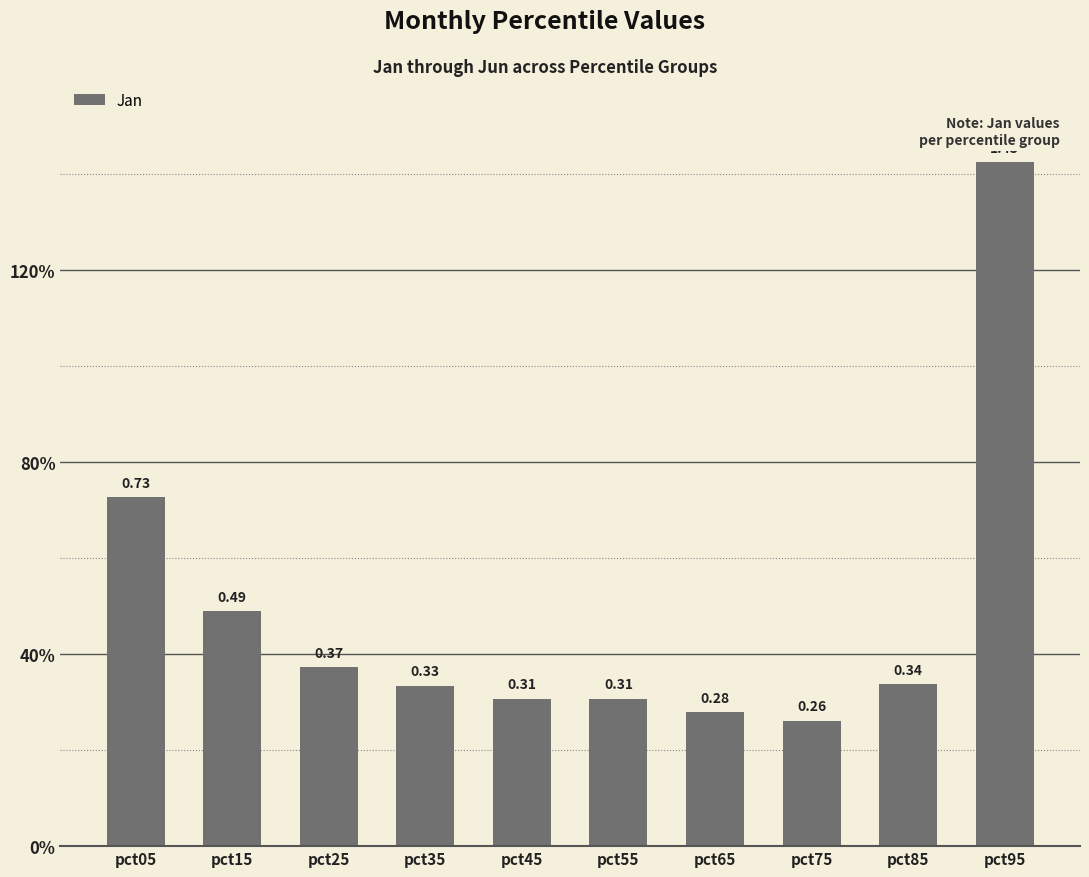

What is the difference between the maximum and minimum values?

1.2